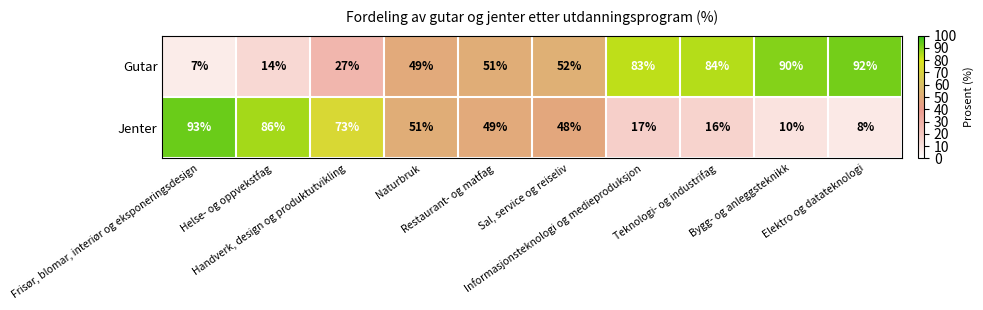

How many series are shown in this chart?

2